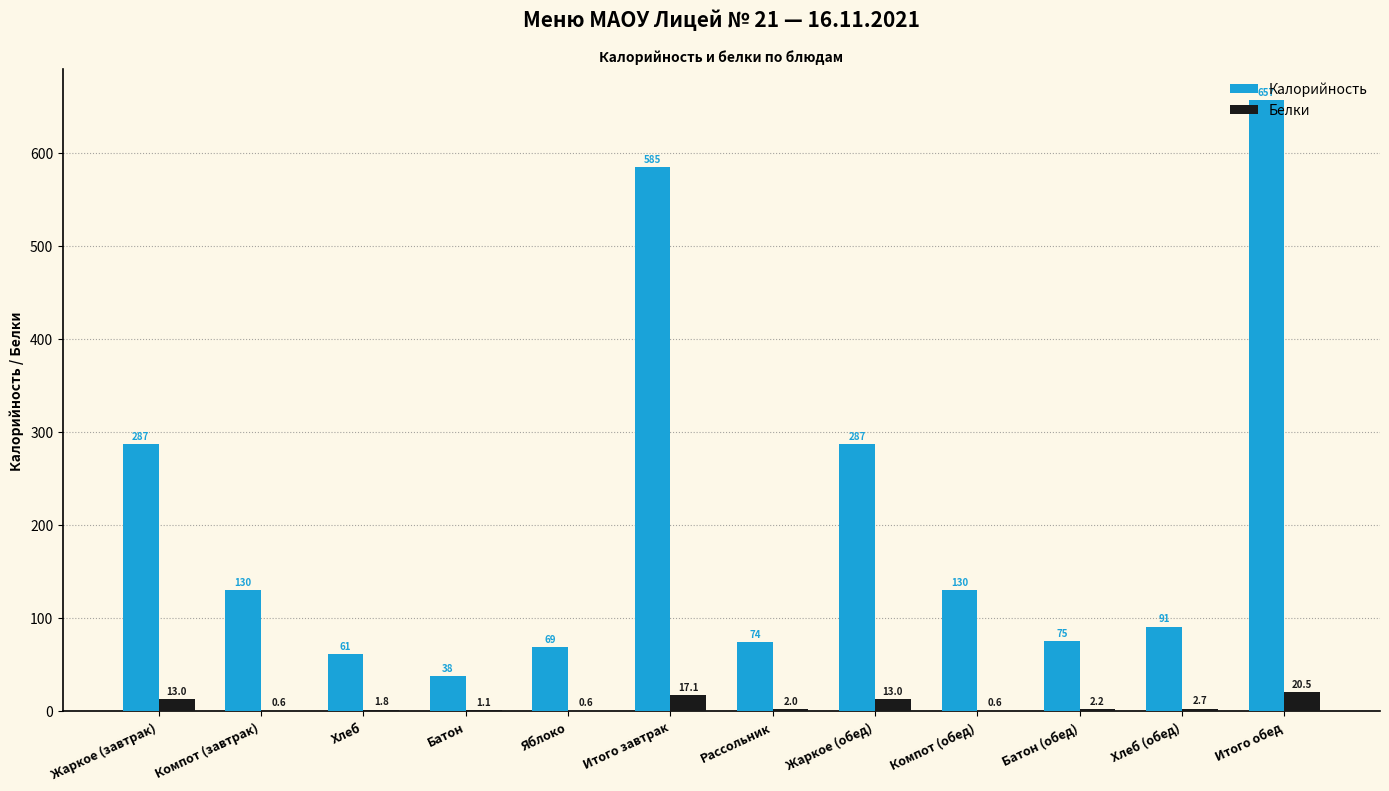

Is it true that Калорийность equals 121.5 at Рассольник?

False